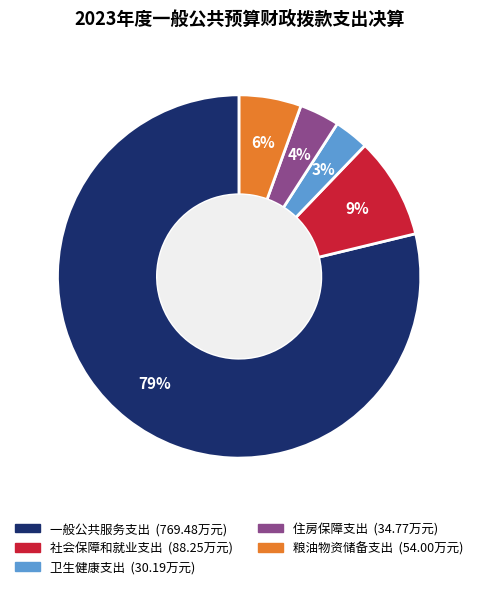

Combined, do 卫生健康支出 and 一般公共服务支出 account for over 50%?

Yes